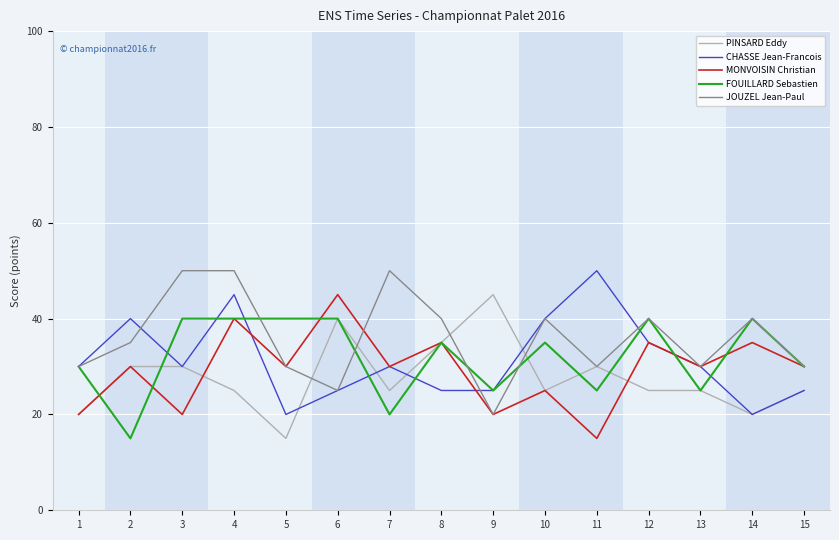

What is the sum of all MONVOISIN Christian values?

440